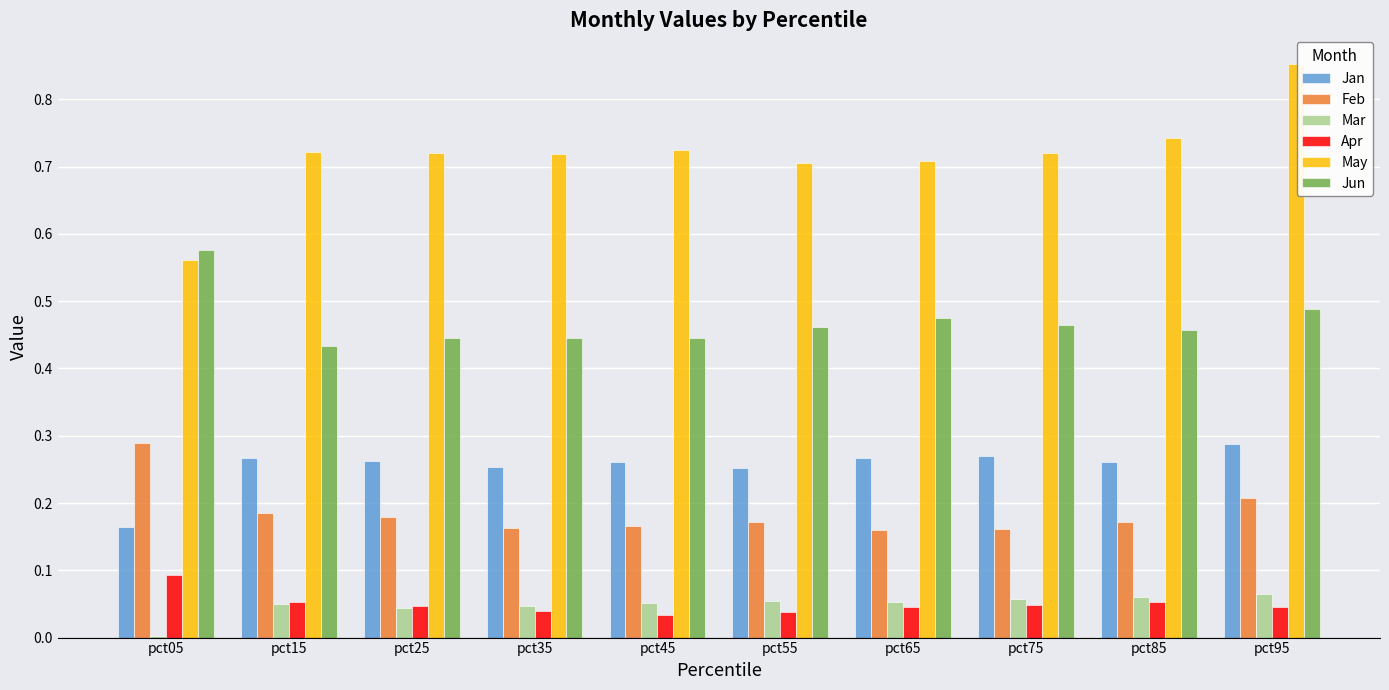

At which label does May reach its peak?

pct95